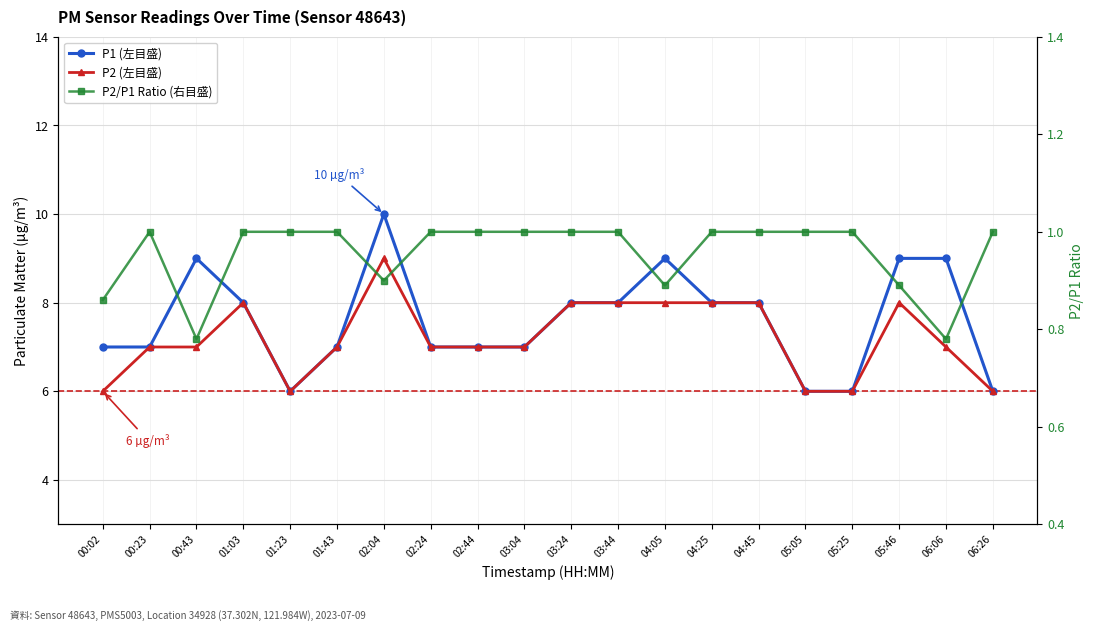

What is the maximum value for P2 (左目盛)?

9.0